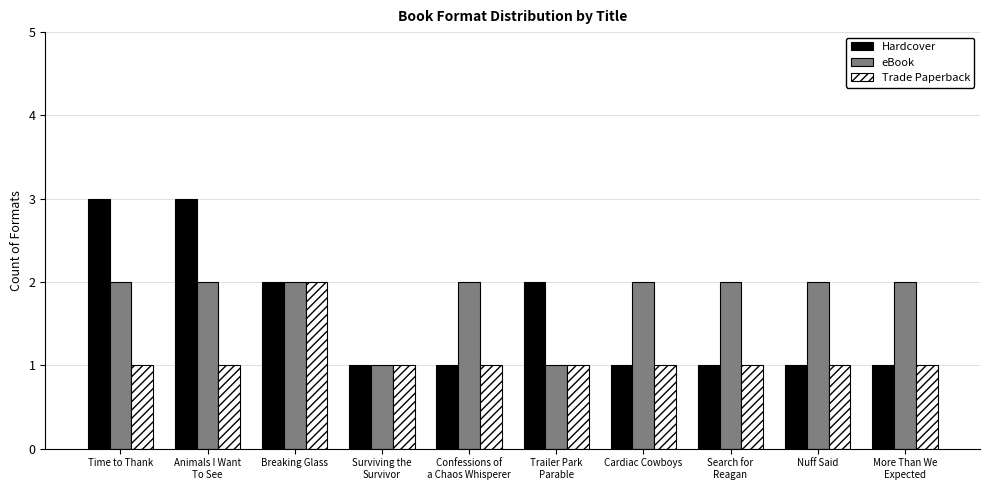

What is the value of the Hardcover bar at the 5th from the left?

1